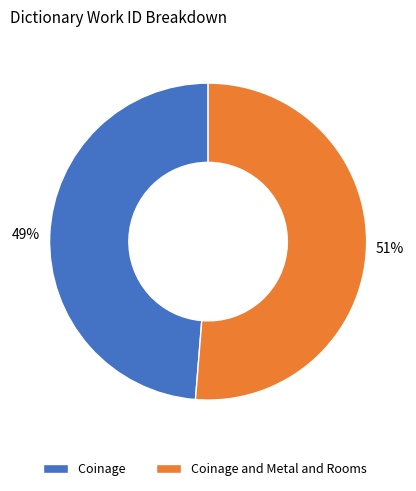

Do Coinage and Coinage and Metal and Rooms together represent more than half of the pie?

Yes